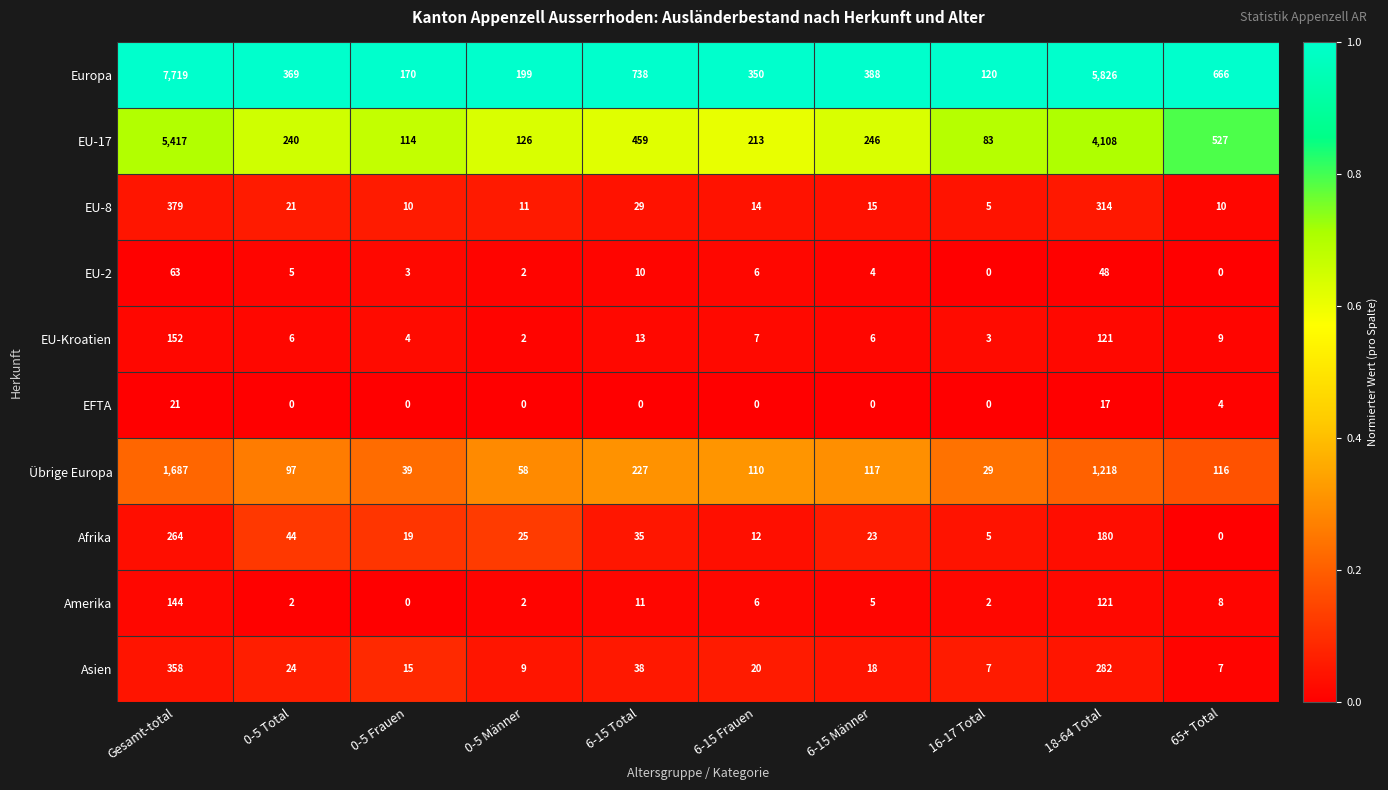

What is the difference between the Europa values at 6-15 Total and 0-5 Männer?

539